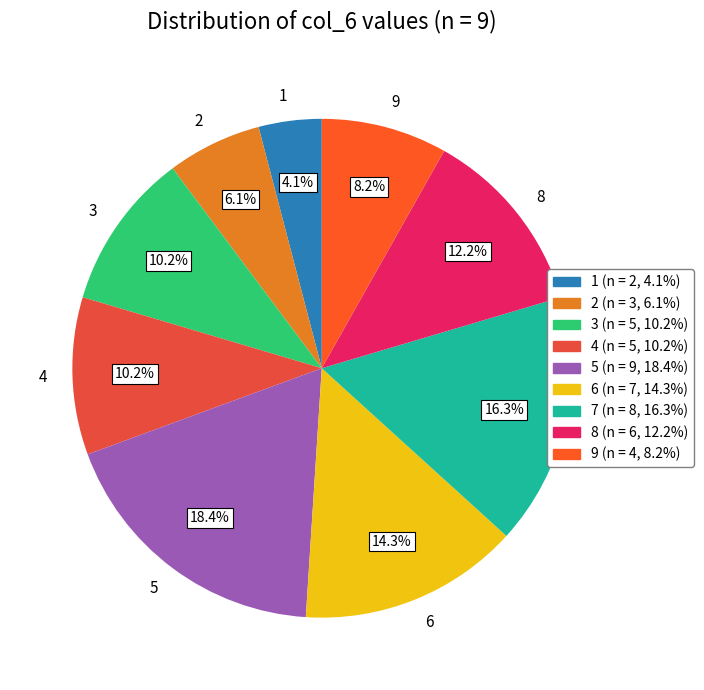

Which has a higher value, 3 or 7?

7